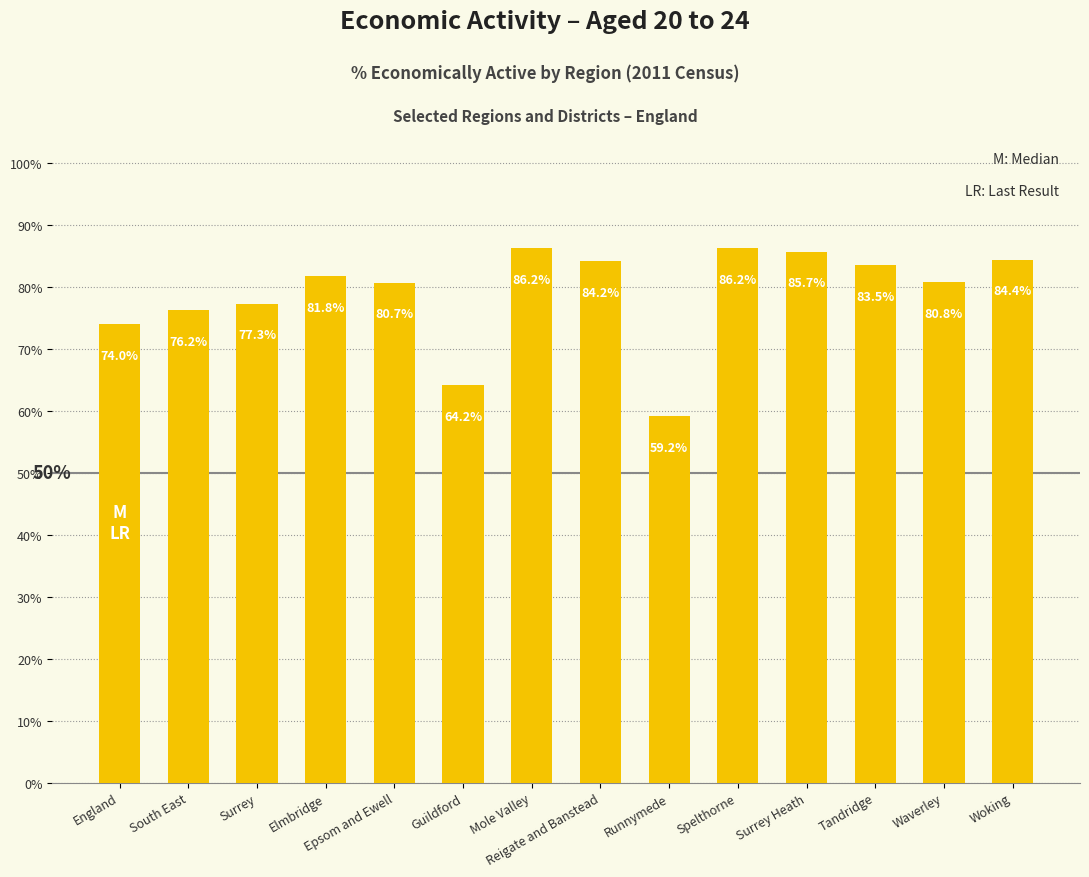

What value does the data have at Reigate and Banstead?

84.2